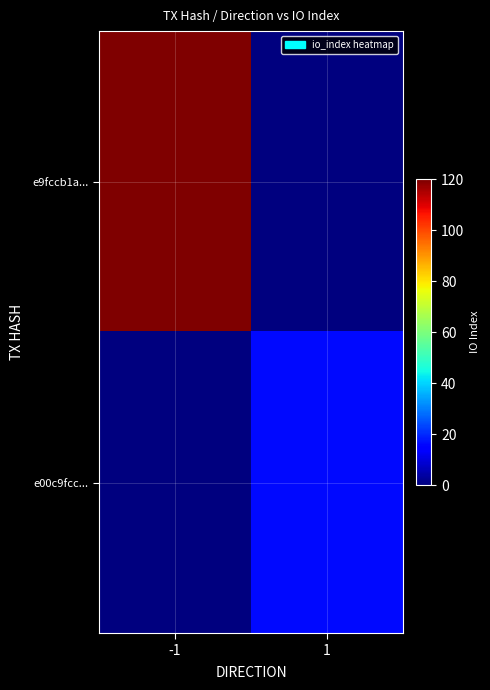

Which series changed the most between -1 and 1?

e9fccb1a...